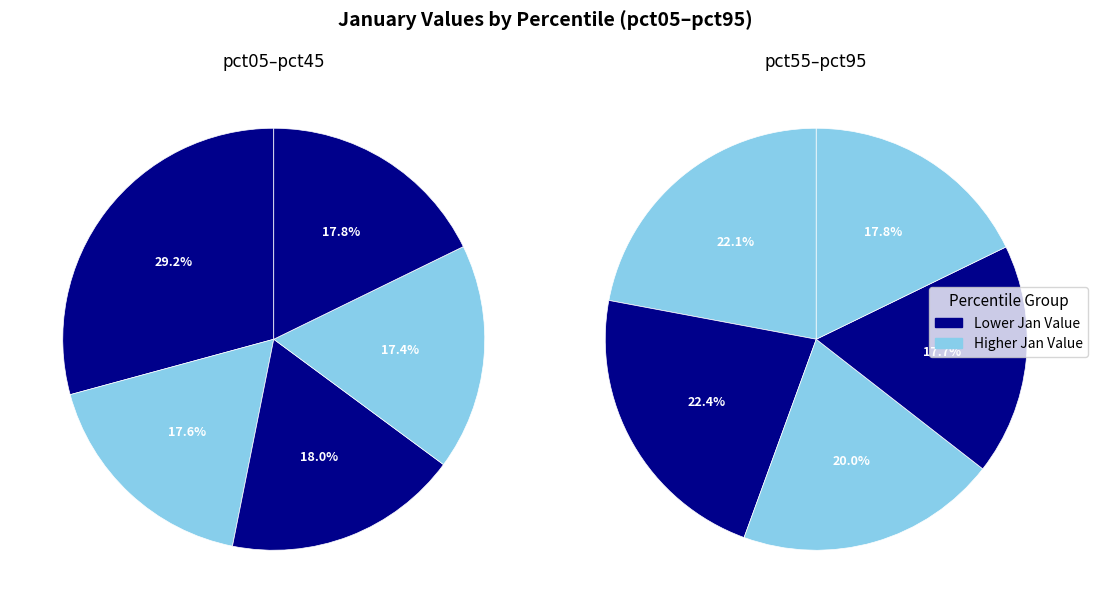

Which category has the biggest portion of the pie?

pct05